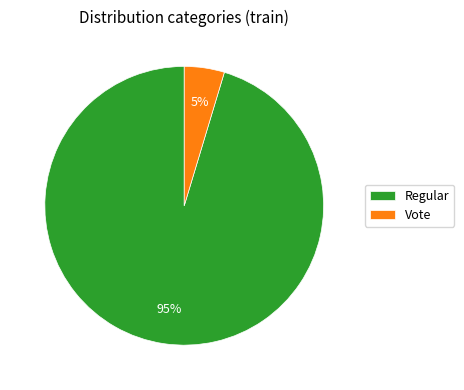

Which has a higher value, Vote or Regular?

Regular